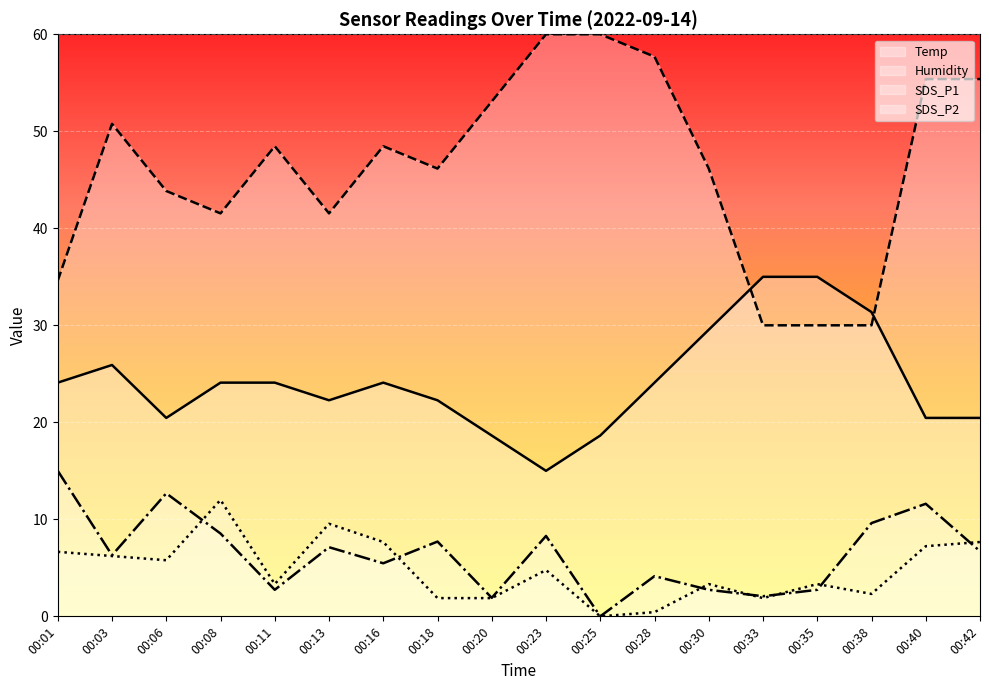

At which category does Humidity reach its first local peak?

00:03